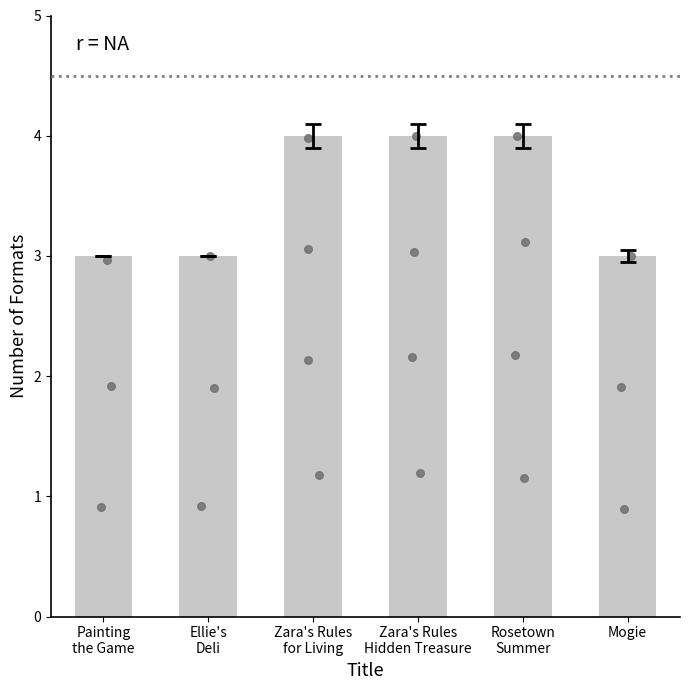

Between Rosetown
Summer and Zara's Rules
Hidden Treasure, which is larger?

Rosetown
Summer